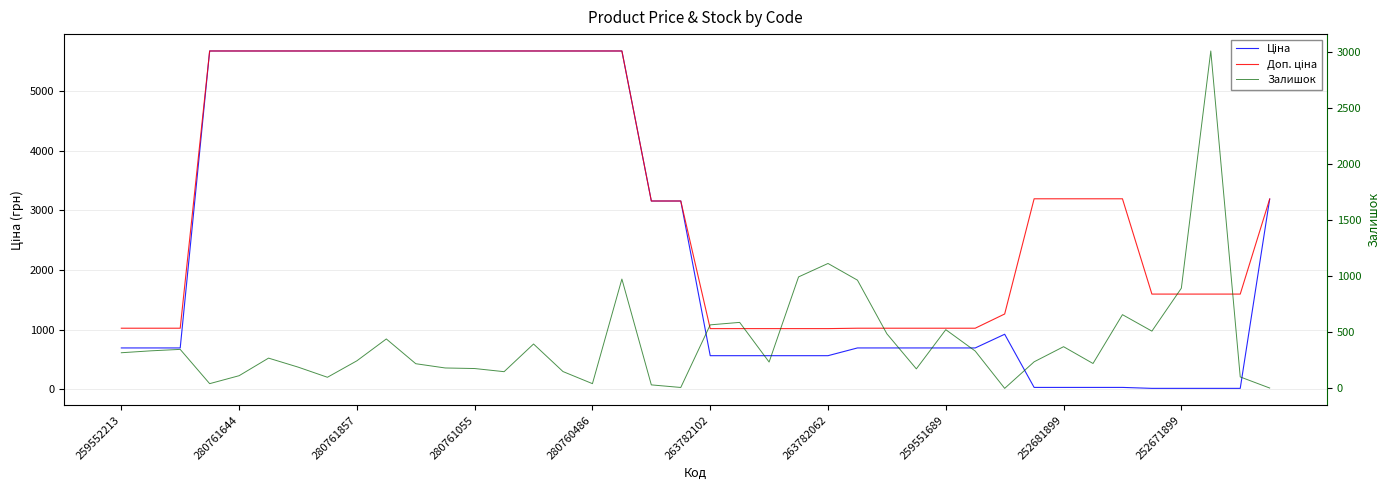

True or false: Доп. ціна and Ціна intersect in this chart.

False